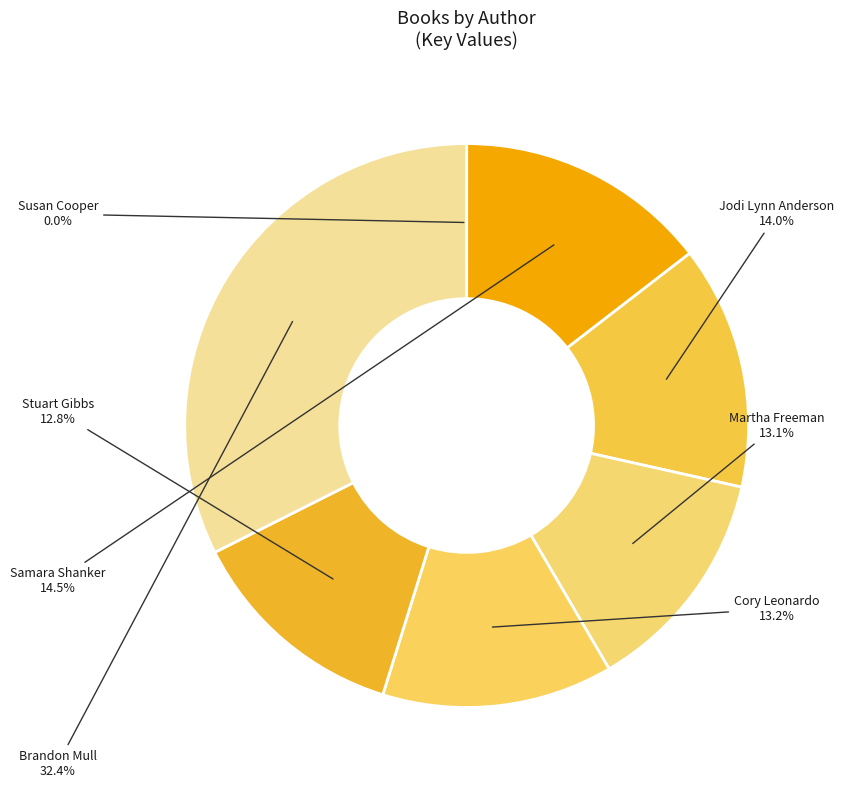

What is the ratio of the value at Cory Leonardo to the value at Samara Shanker?

0.9